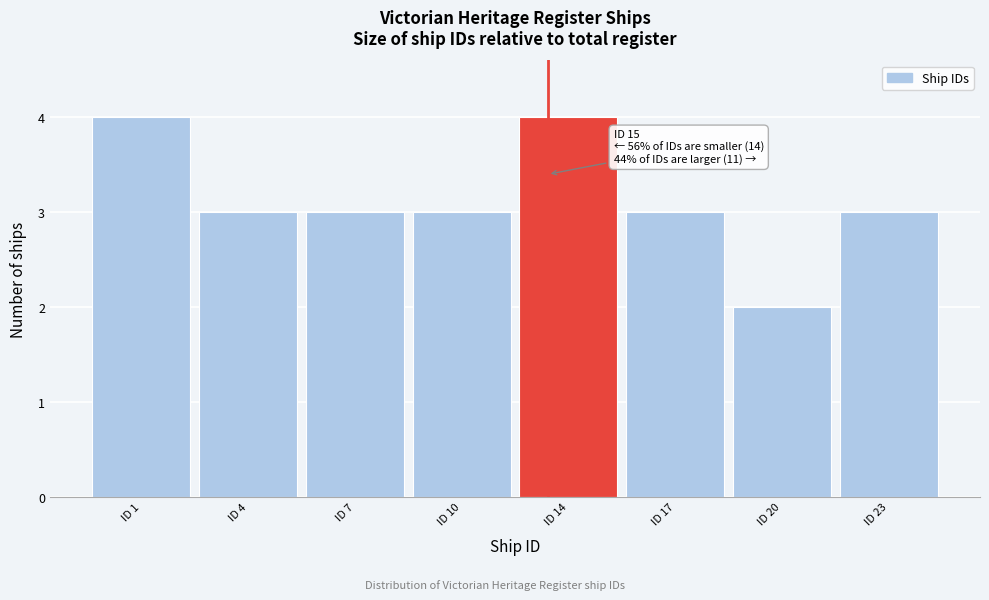

Reading left to right, list all the values displayed in this chart.

ID 1=4	ID 4=3	ID 7=3	ID 10=3	ID 14=4	ID 17=3	ID 20=2	ID 23=3